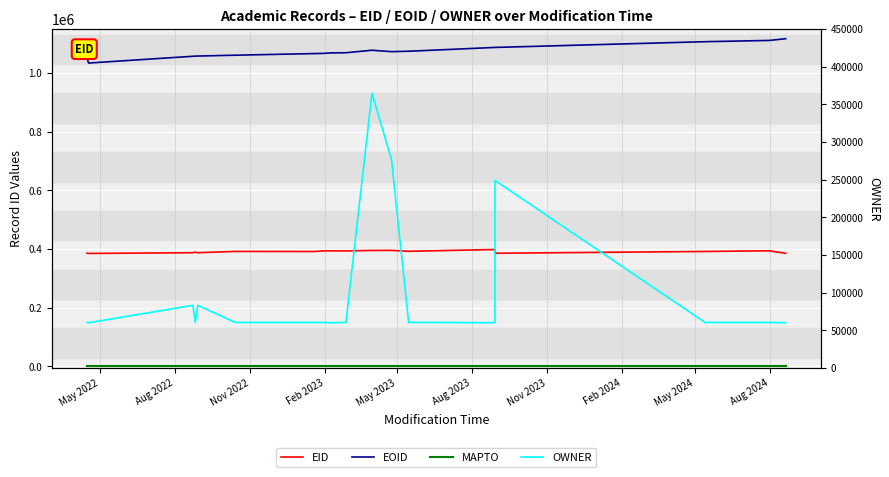

What are all the series names shown in the legend?

EID, EOID, MAPTO, OWNER